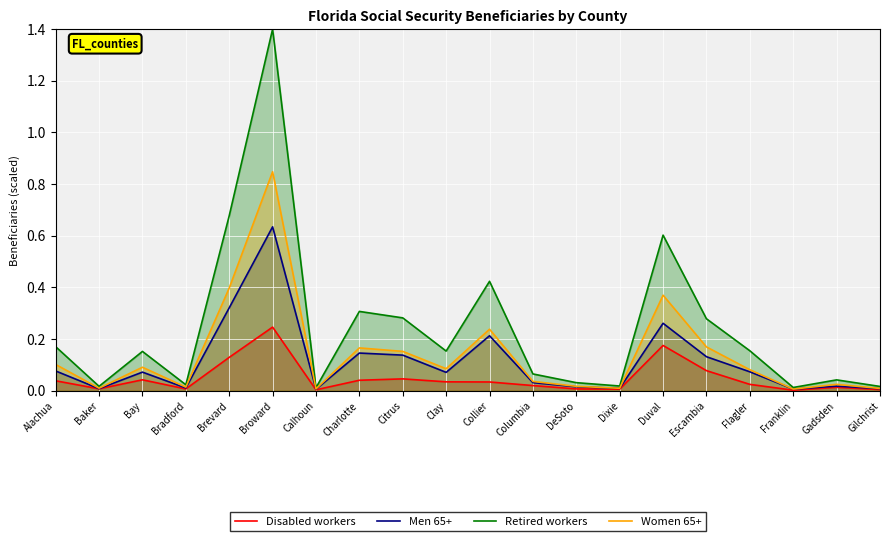

Which label corresponds to the smallest value in the chart?

Franklin